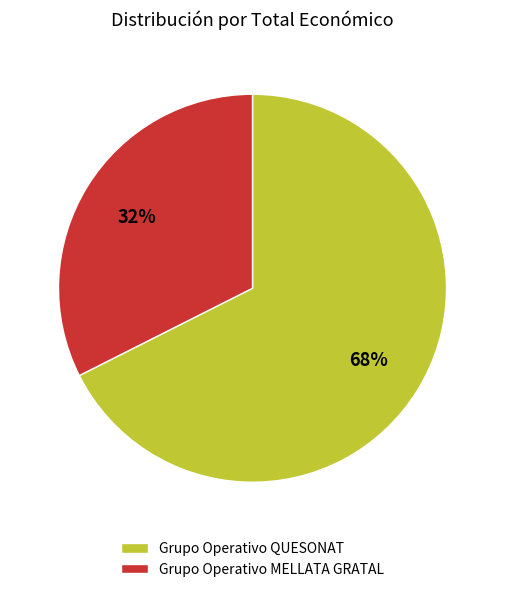

What is the largest slice in the pie chart?

Grupo Operativo QUESONAT